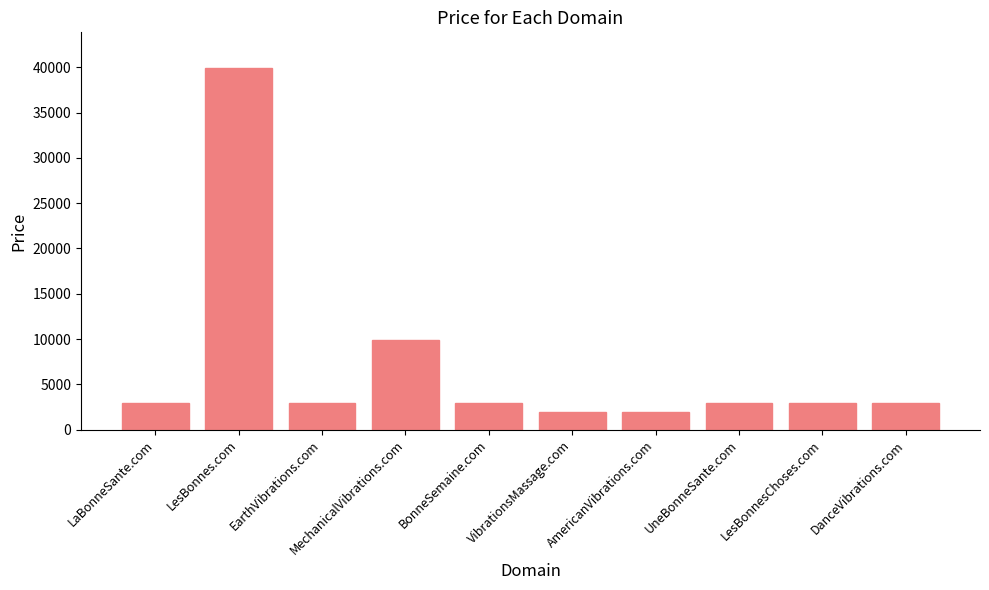

Reading left to right, extract all data points from this chart.

2888	39888	2888	9888	2888	1888	1888	2888	2888	2888